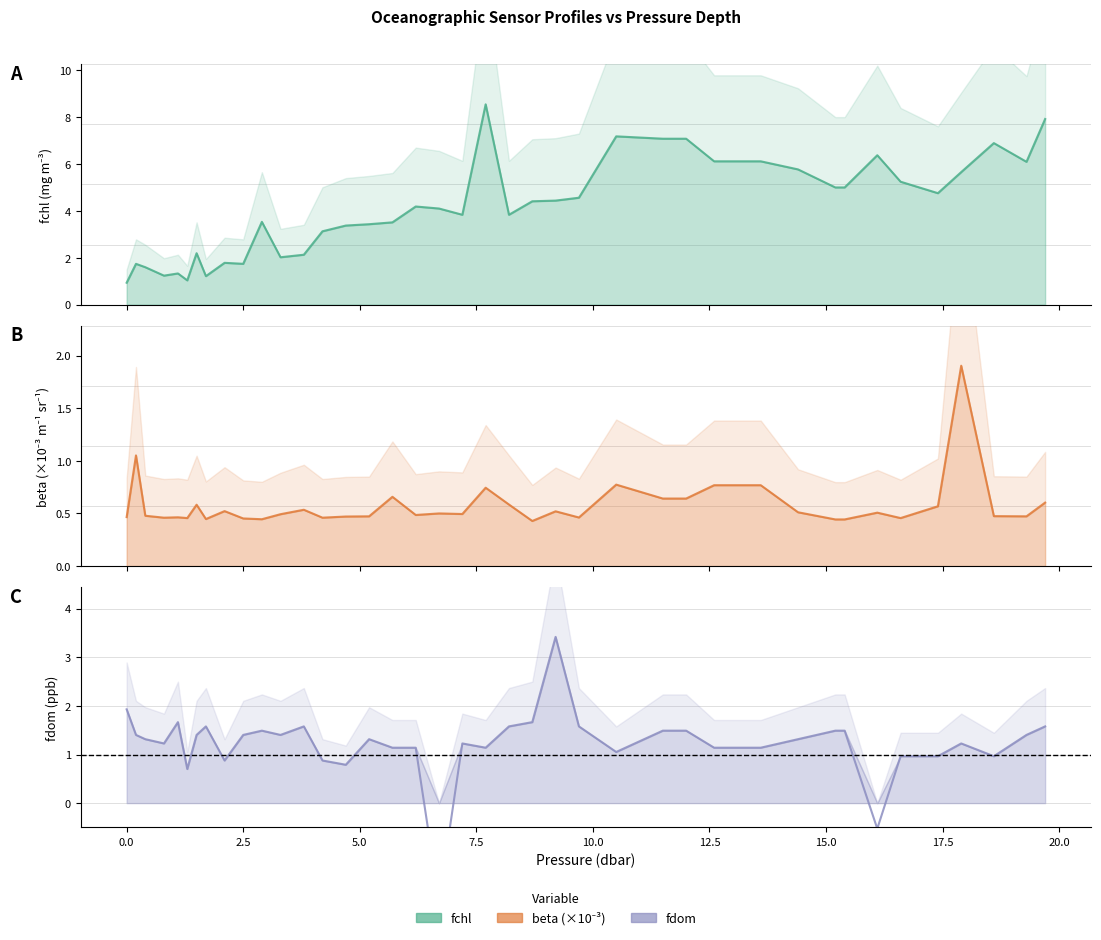

What is the difference between the maximum and second lowest values in the beta (×10⁻³) series?

1.5